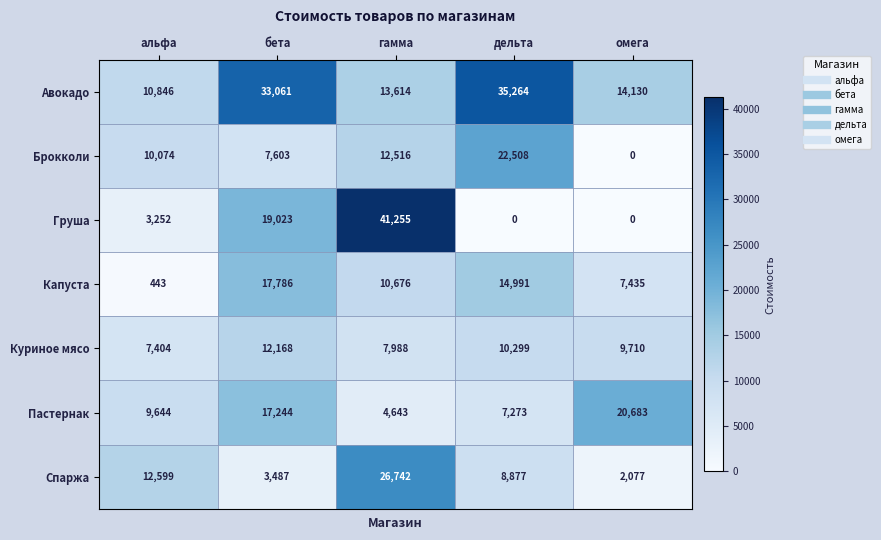

Which series has the largest total across all categories?

Авокадо